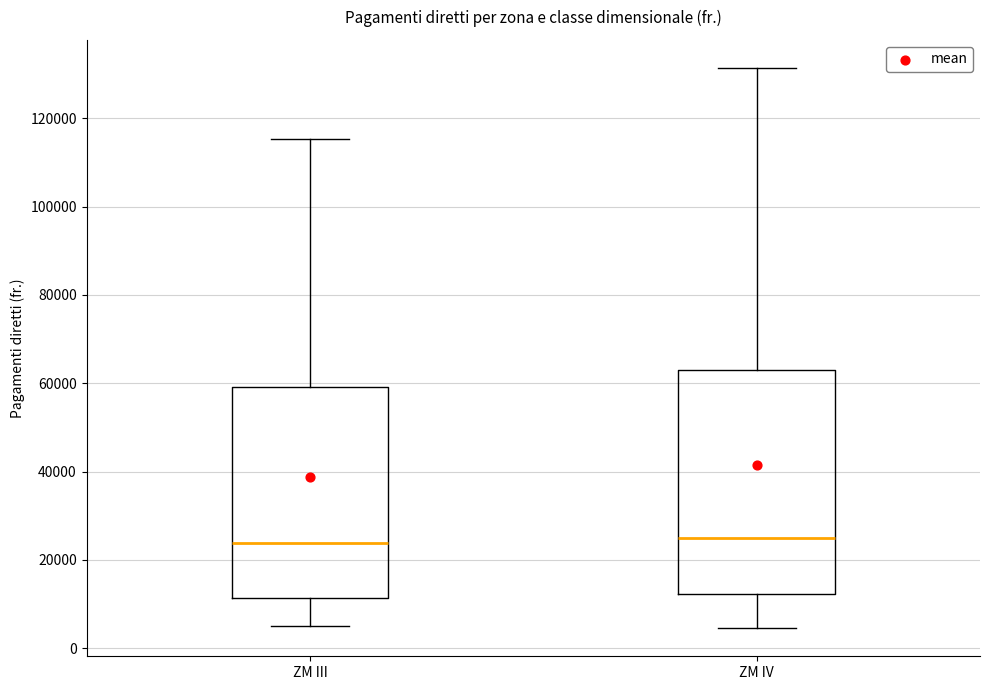

Where is the lower edge of the box for ZM IV on the y-axis? The values are not printed on the chart, so give them approximately, as read against the axis.

12000